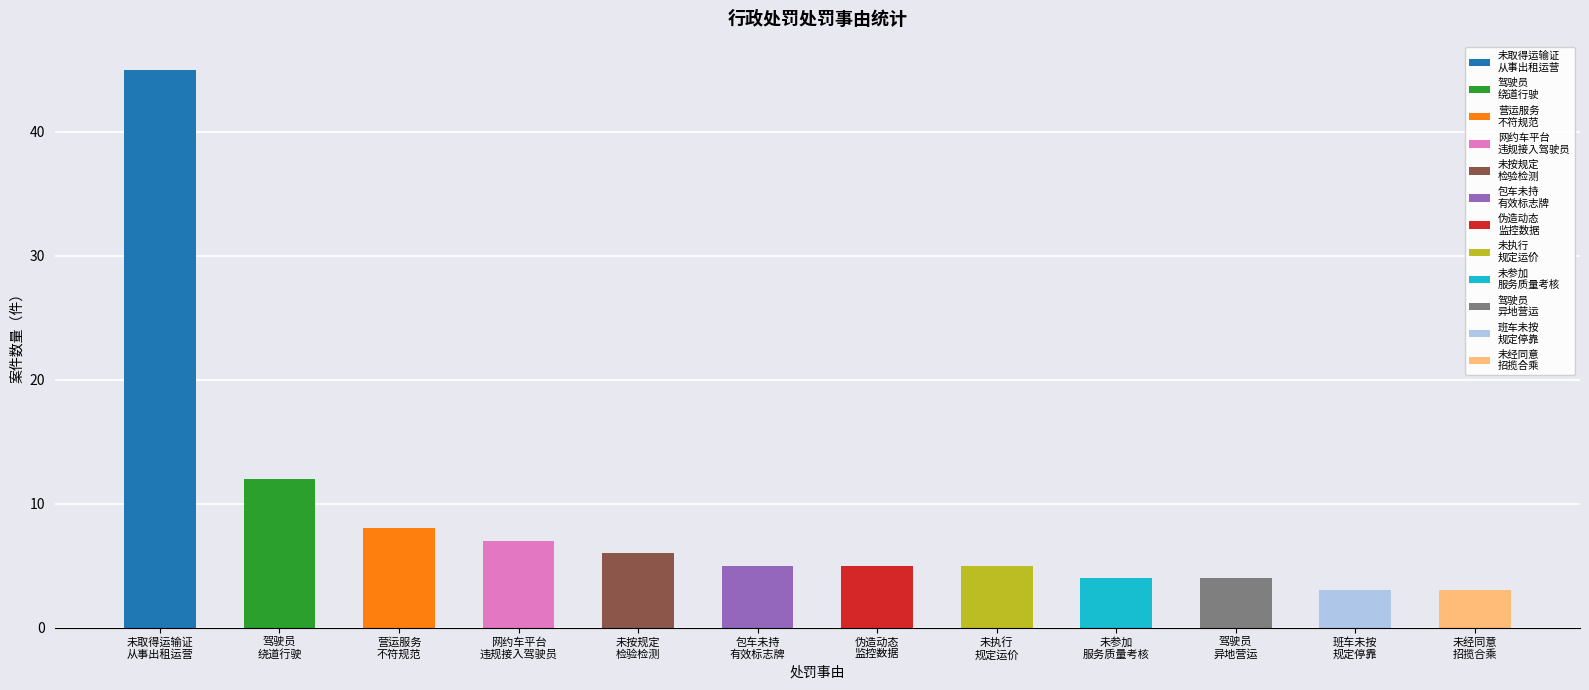

What is the difference between the maximum and second lowest values?

42